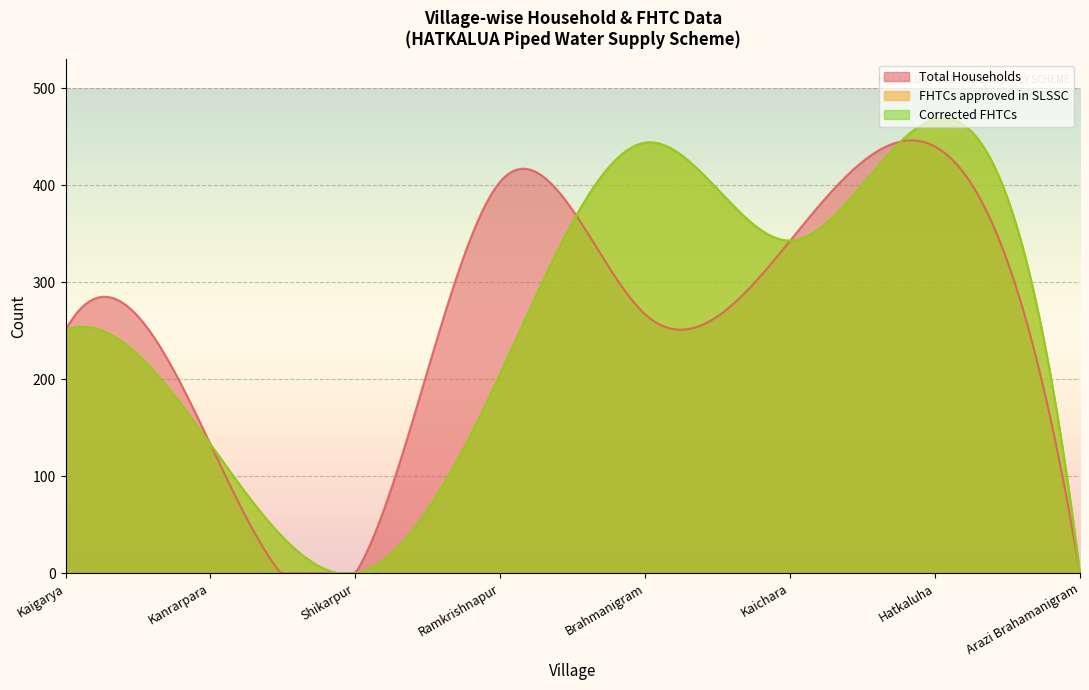

What value does the Total Households series have at Kaichara?

343